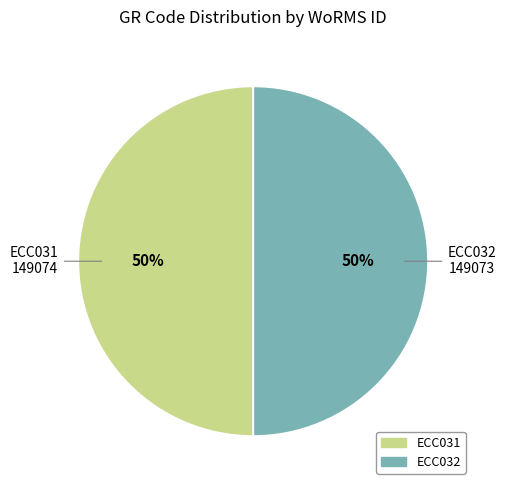

Is the sum of ECC031 and ECC032 greater than half?

Yes